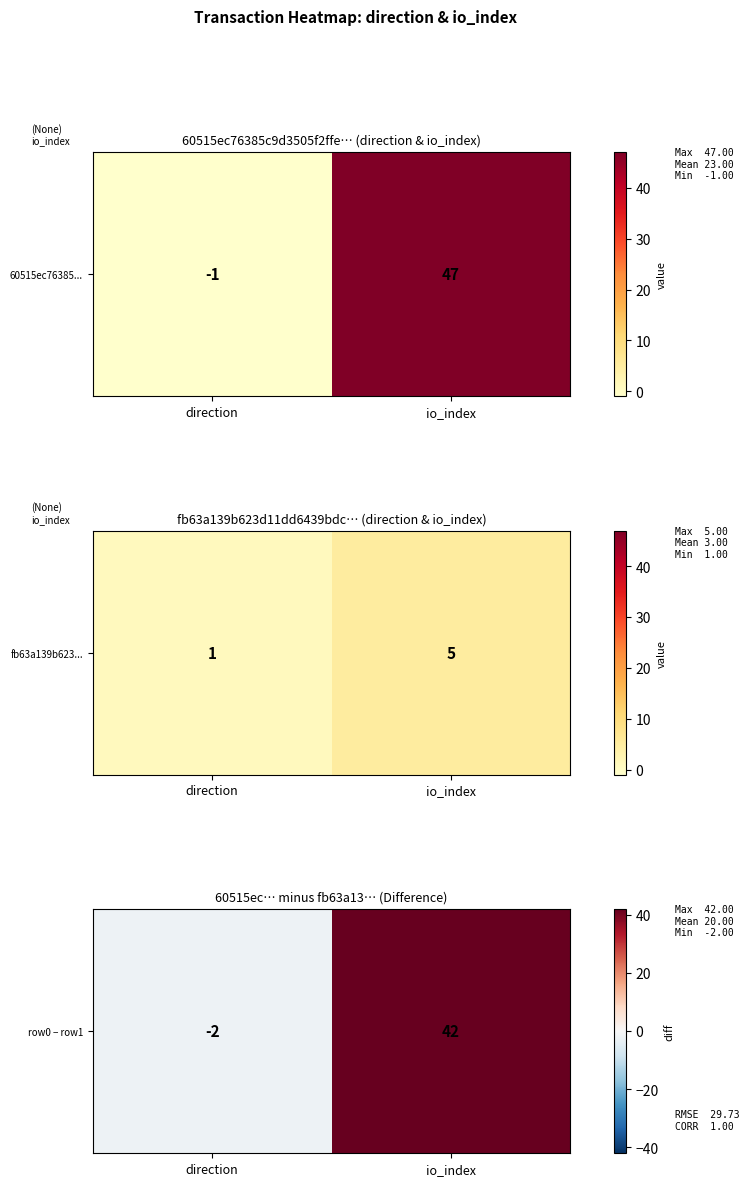

What is the difference between the values at io_index and direction?

44